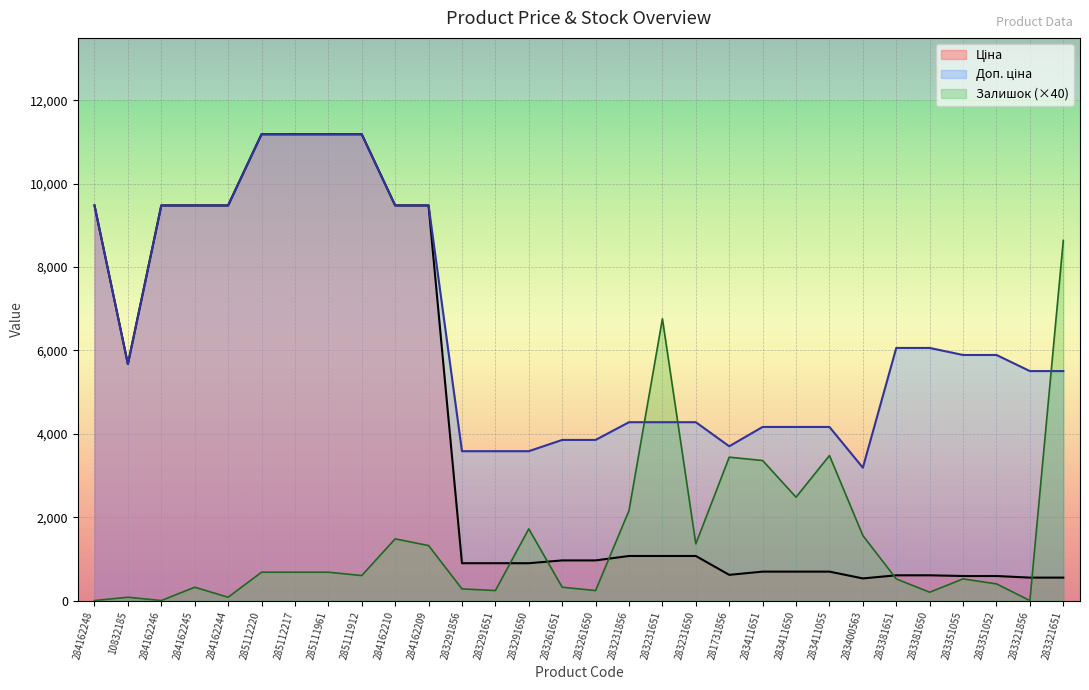

What position from the right is 283411055?

8